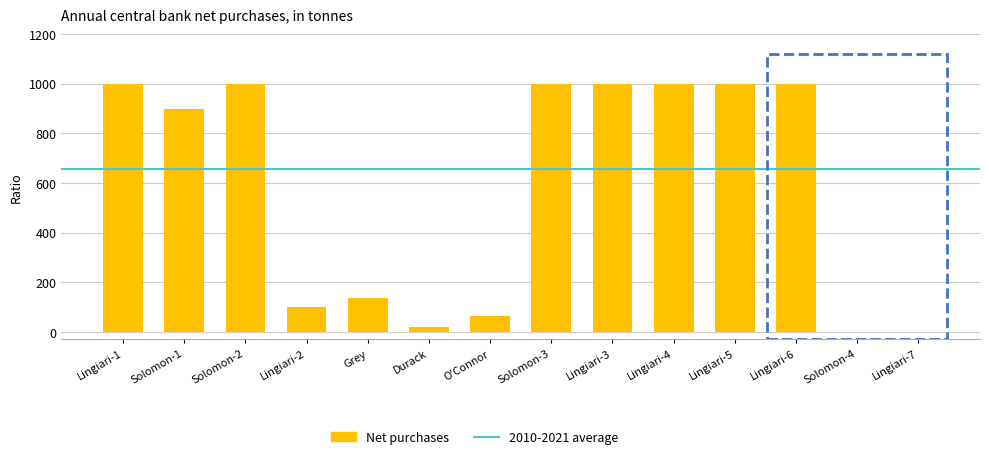

What is the change in value from O'Connor to Lingiari-5?

+937.3